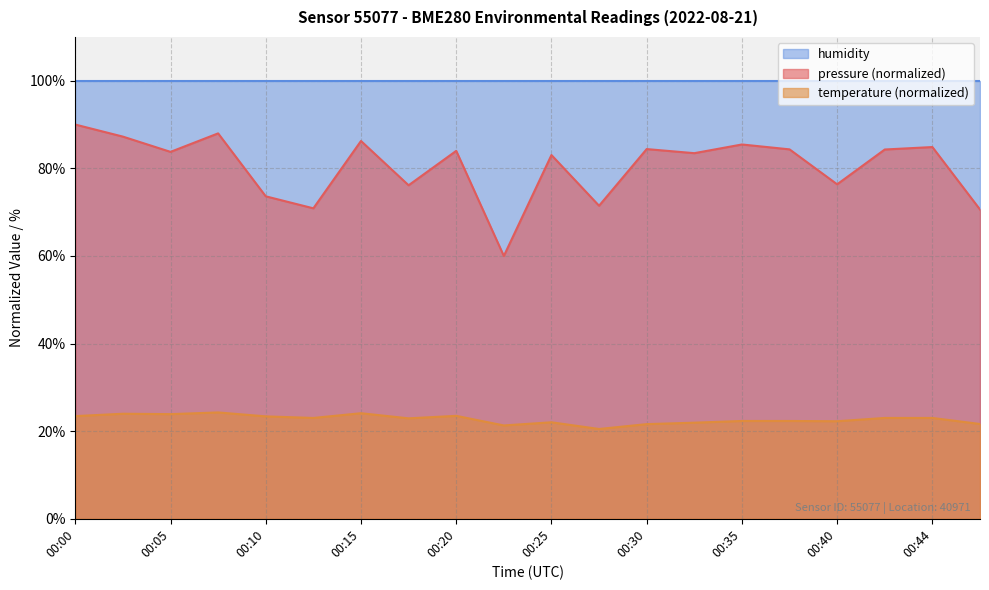

What is the sum of the pressure values at 00:00 and 00:42?

174.3